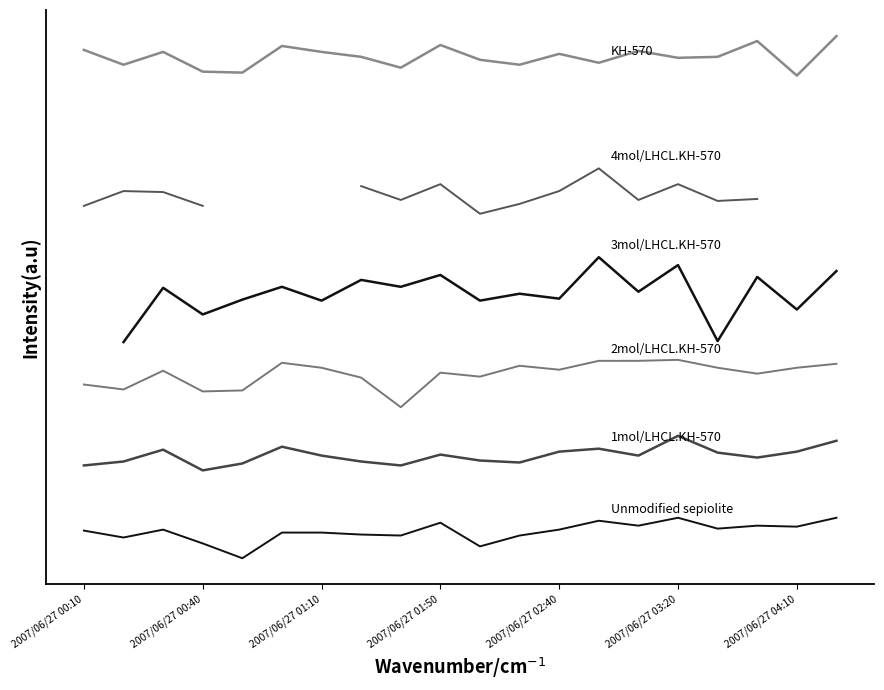

Count the number of data series in this chart.

6